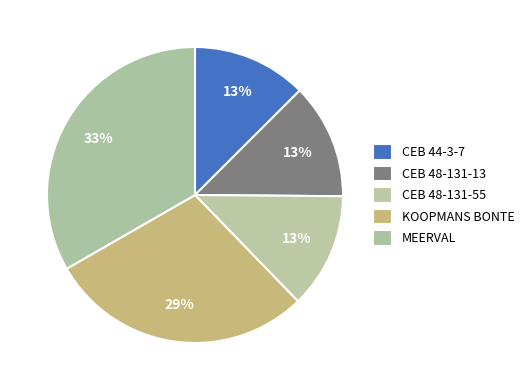

Approximately how many times larger is the value at CEB 48-131-13 compared to CEB 44-3-7?

1.0